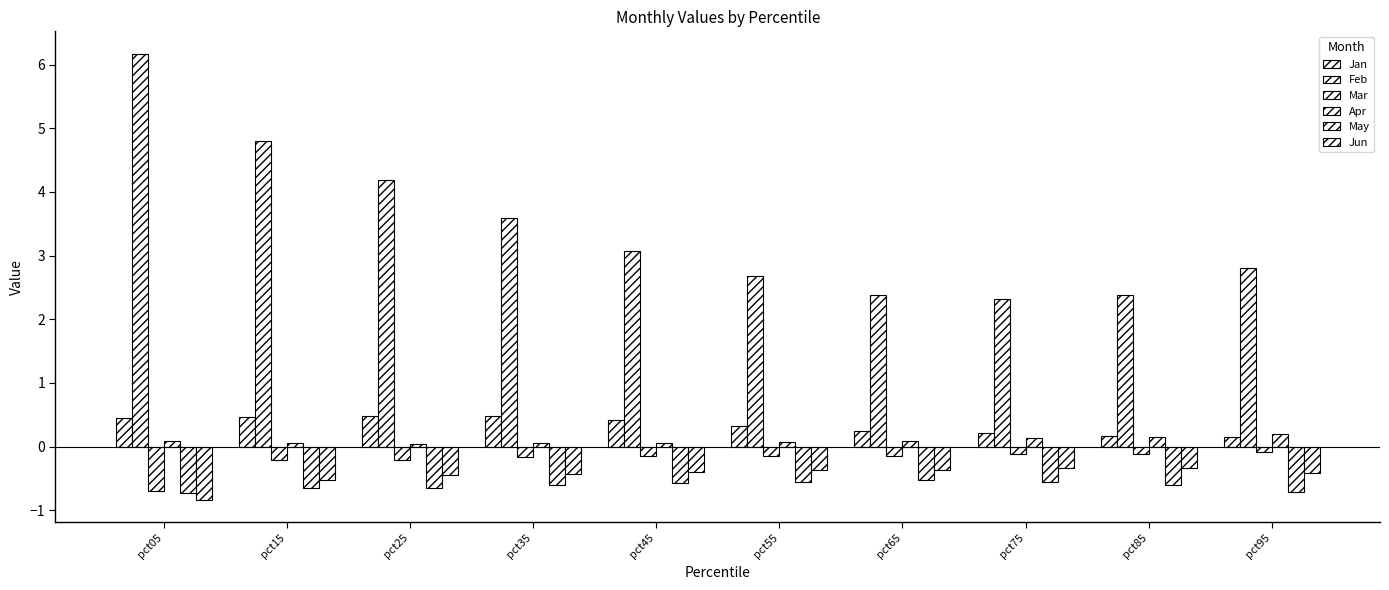

At how many categories does at least one series exceed 0?

10